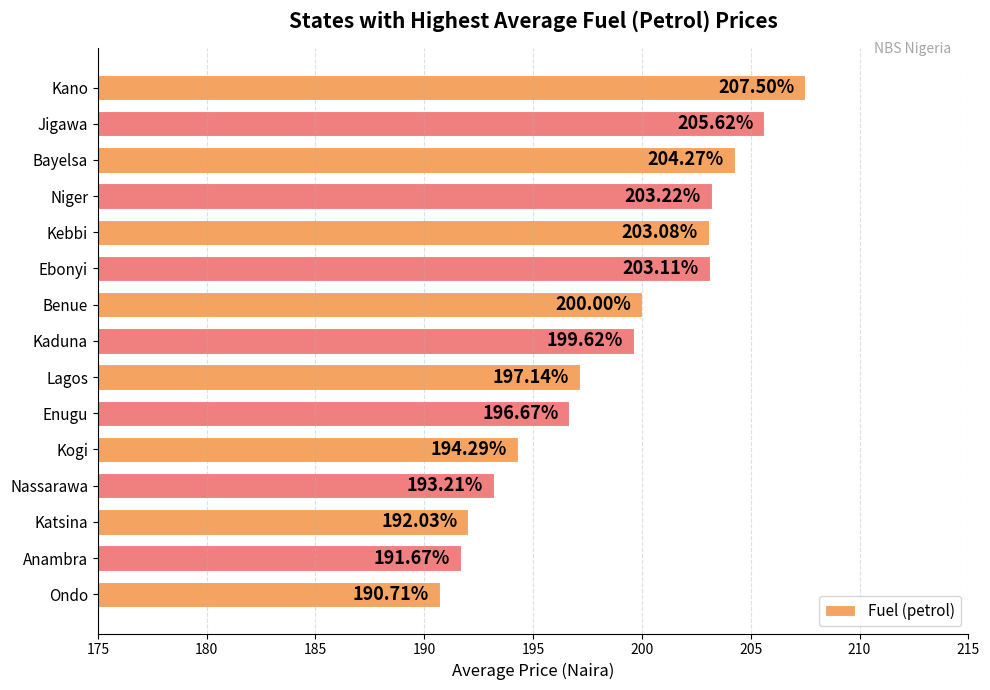

What is the ratio of the value at Niger to the value at Benue?

1.0